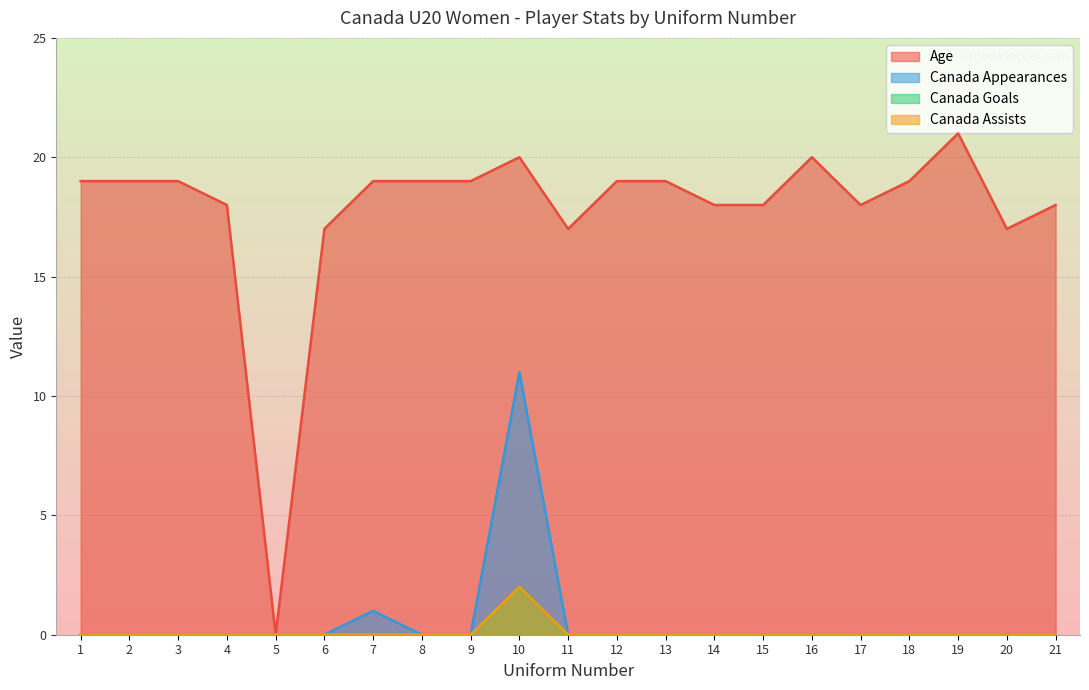

Reading left to right, extract all data points from this chart.

Age: 19	19	19	18	0	17	19	19	19	20	17	19	19	18	18	20	18	19	21	17	18
Canada Appearances: 0	0	0	0	0	0	1	0	0	11	0	0	0	0	0	0	0	0	0	0	0
Canada Goals: 0	0	0	0	0	0	0	0	0	2	0	0	0	0	0	0	0	0	0	0	0
Canada Assists: 0	0	0	0	0	0	0	0	0	2	0	0	0	0	0	0	0	0	0	0	0